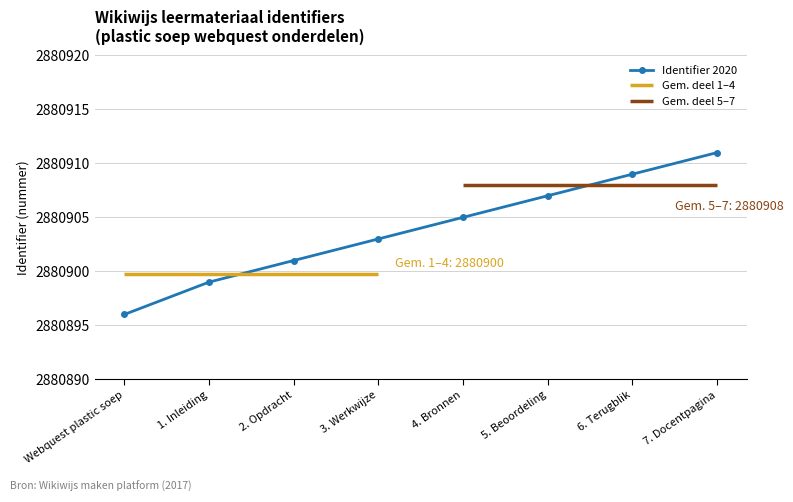

What is the sum of all values?

23047231